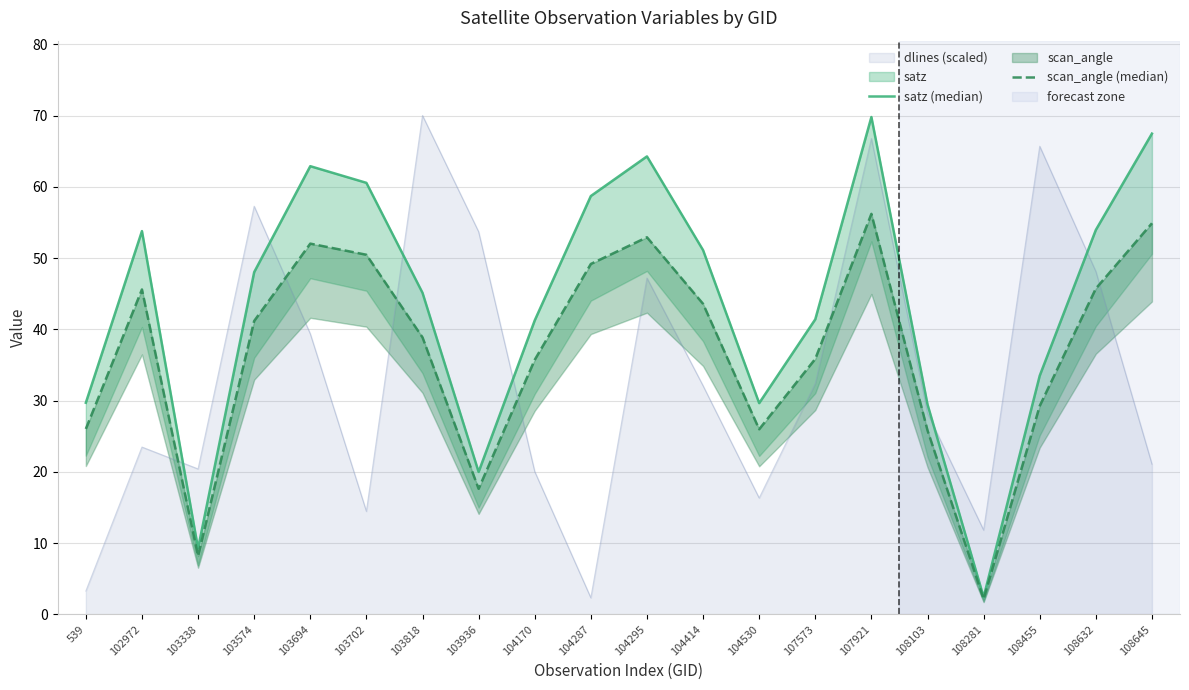

What value does the scan_angle (median) series have at 102972?

45.6